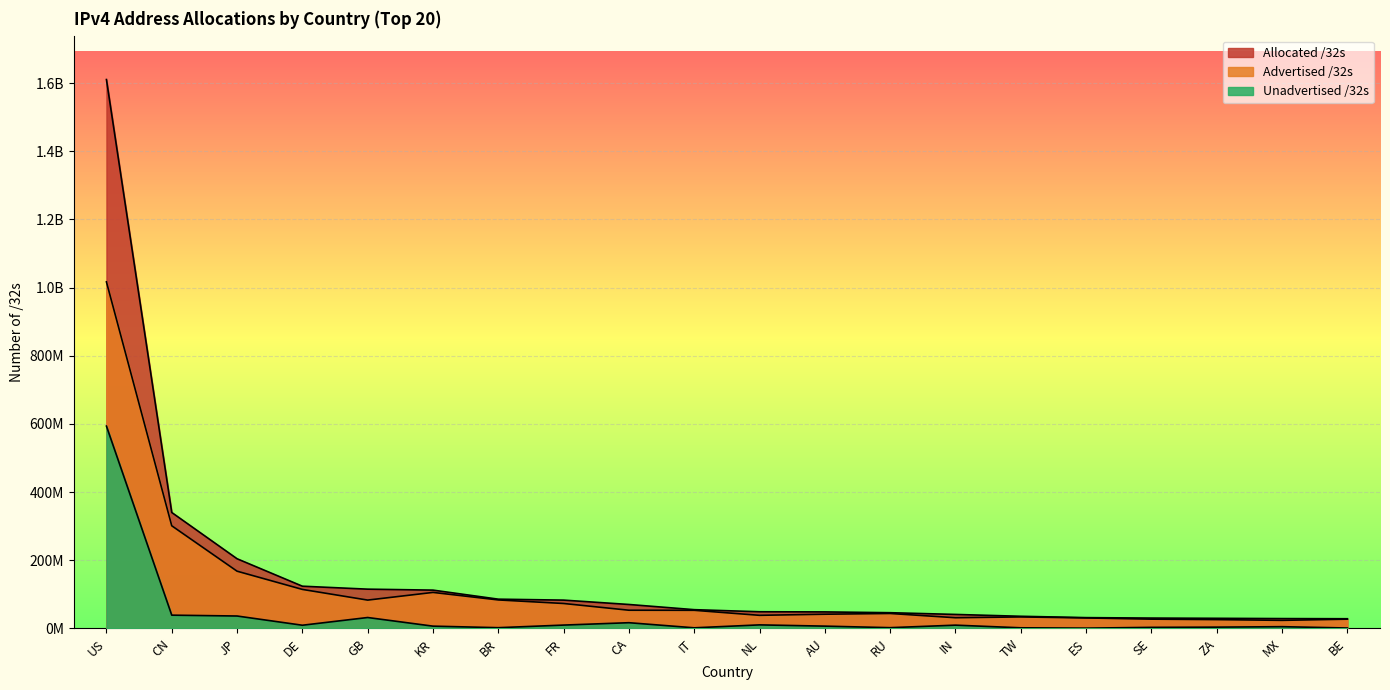

Which series changed the most between CN and IT?

Allocated /32s